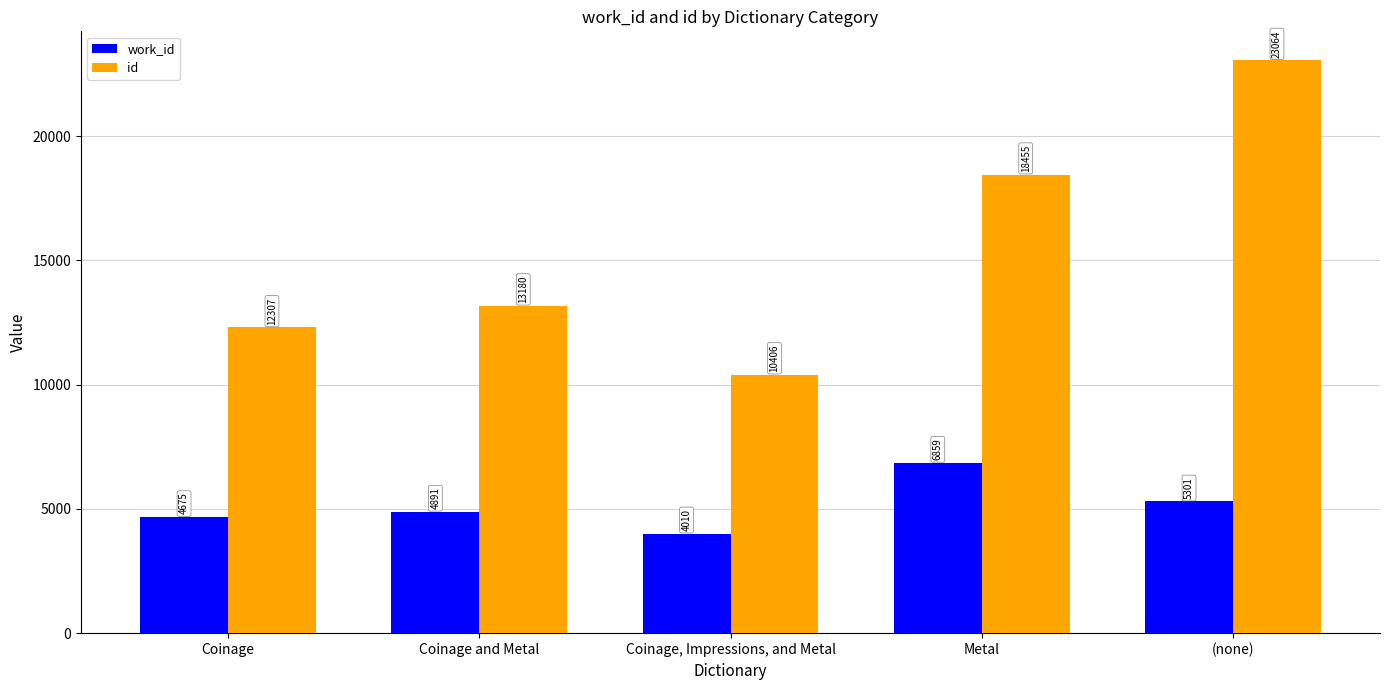

What is the label of the 5th bar from the left?

(none)